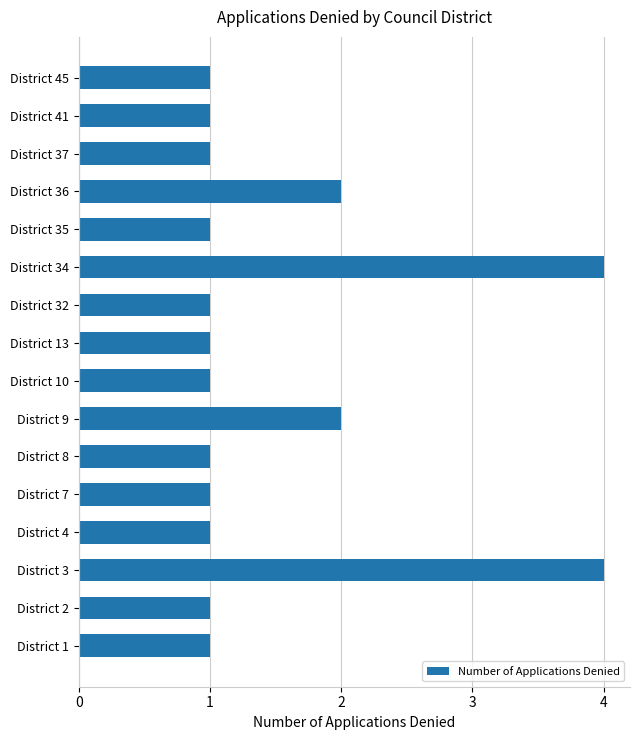

True or false: the data shows 1 at District 35.

True